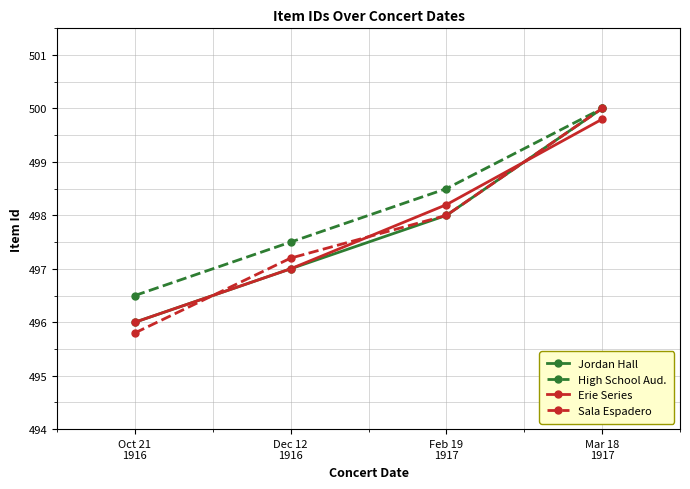

What is the highest value of the Erie Series series?

499.8